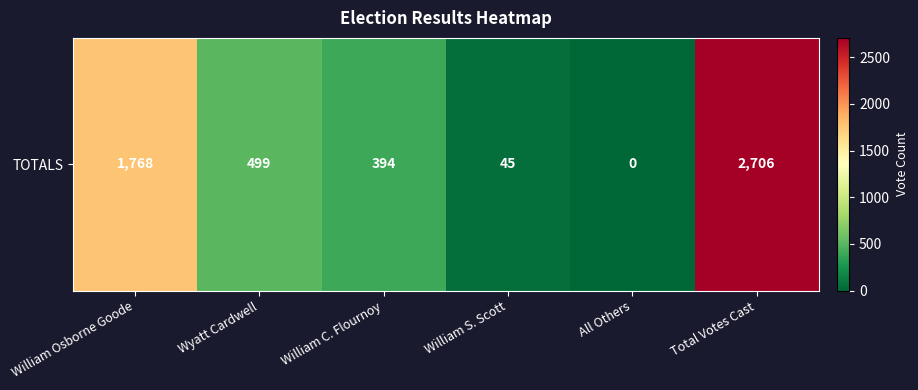

True or false: the data shows -1121 at All Others.

False